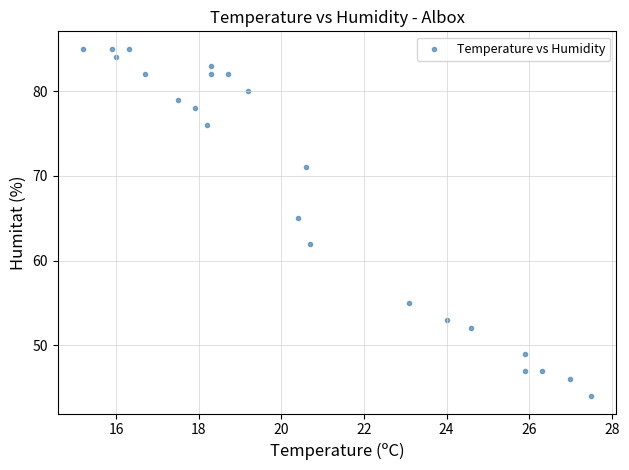

What is the range of Y values (max minus min)?

41